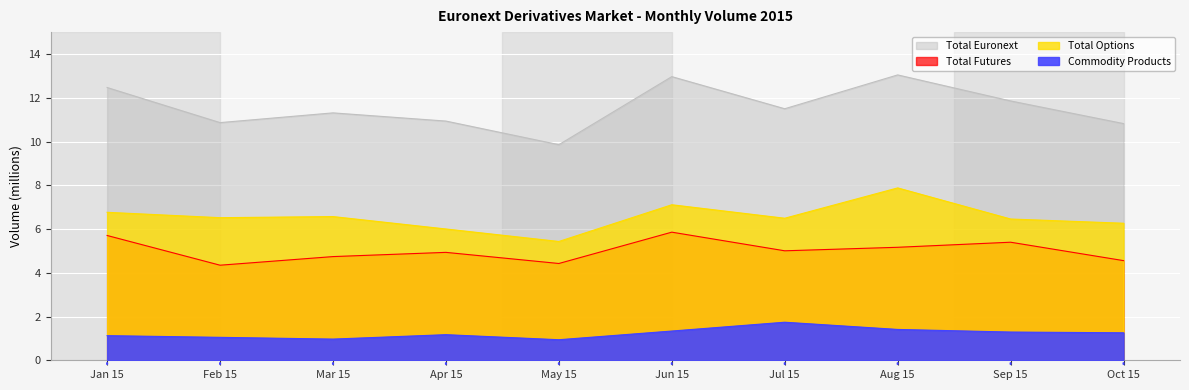

Where is the first local maximum for Total Options?

Mar 15